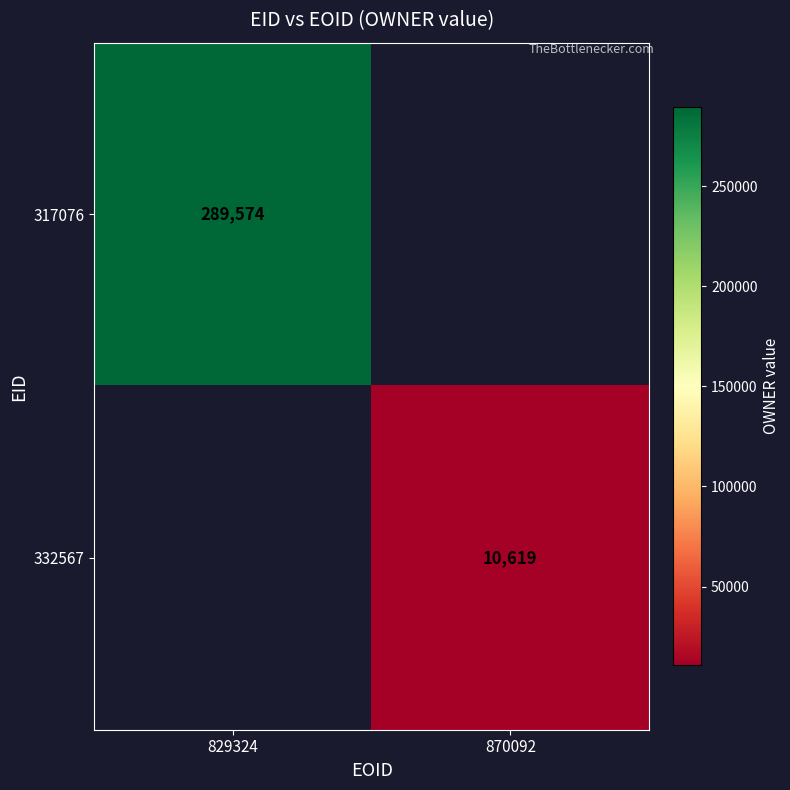

Is the value of 332567 at 870092 greater than the value of 317076 at 829324?

No